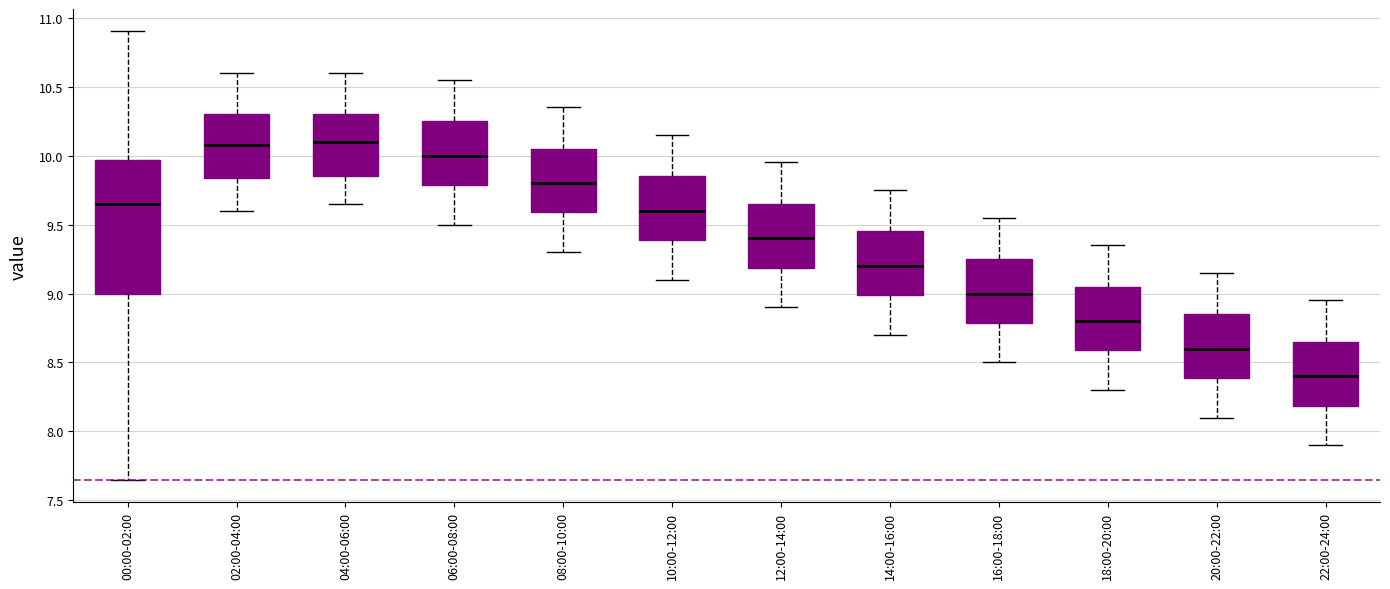

Reading left to right, read every box against the y-axis: the position of its median line, the range the box covers, and the ends of its whiskers. The values are not printed on the chart, so give them approximately, as read against the axis.

00:00-02:00: median 9.65, box 9.00 to 9.95, whiskers 7.65 to 10.90
02:00-04:00: median 10.10, box 9.85 to 10.30, whiskers 9.60 to 10.60
04:00-06:00: median 10.10, box 9.85 to 10.30, whiskers 9.65 to 10.60
06:00-08:00: median 10.00, box 9.80 to 10.25, whiskers 9.50 to 10.55
08:00-10:00: median 9.80, box 9.60 to 10.05, whiskers 9.30 to 10.35
10:00-12:00: median 9.60, box 9.40 to 9.85, whiskers 9.10 to 10.15
12:00-14:00: median 9.40, box 9.20 to 9.65, whiskers 8.90 to 9.95
14:00-16:00: median 9.20, box 9.00 to 9.45, whiskers 8.70 to 9.75
16:00-18:00: median 9.00, box 8.80 to 9.25, whiskers 8.50 to 9.55
18:00-20:00: median 8.80, box 8.60 to 9.05, whiskers 8.30 to 9.35
20:00-22:00: median 8.60, box 8.40 to 8.85, whiskers 8.10 to 9.15
22:00-24:00: median 8.40, box 8.20 to 8.65, whiskers 7.90 to 8.95